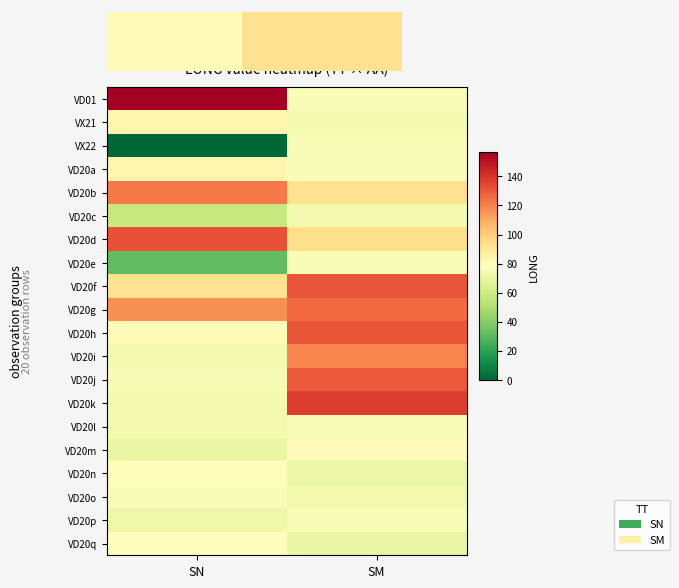

True or false: VD20q has a value of 23.1 at SN.

False